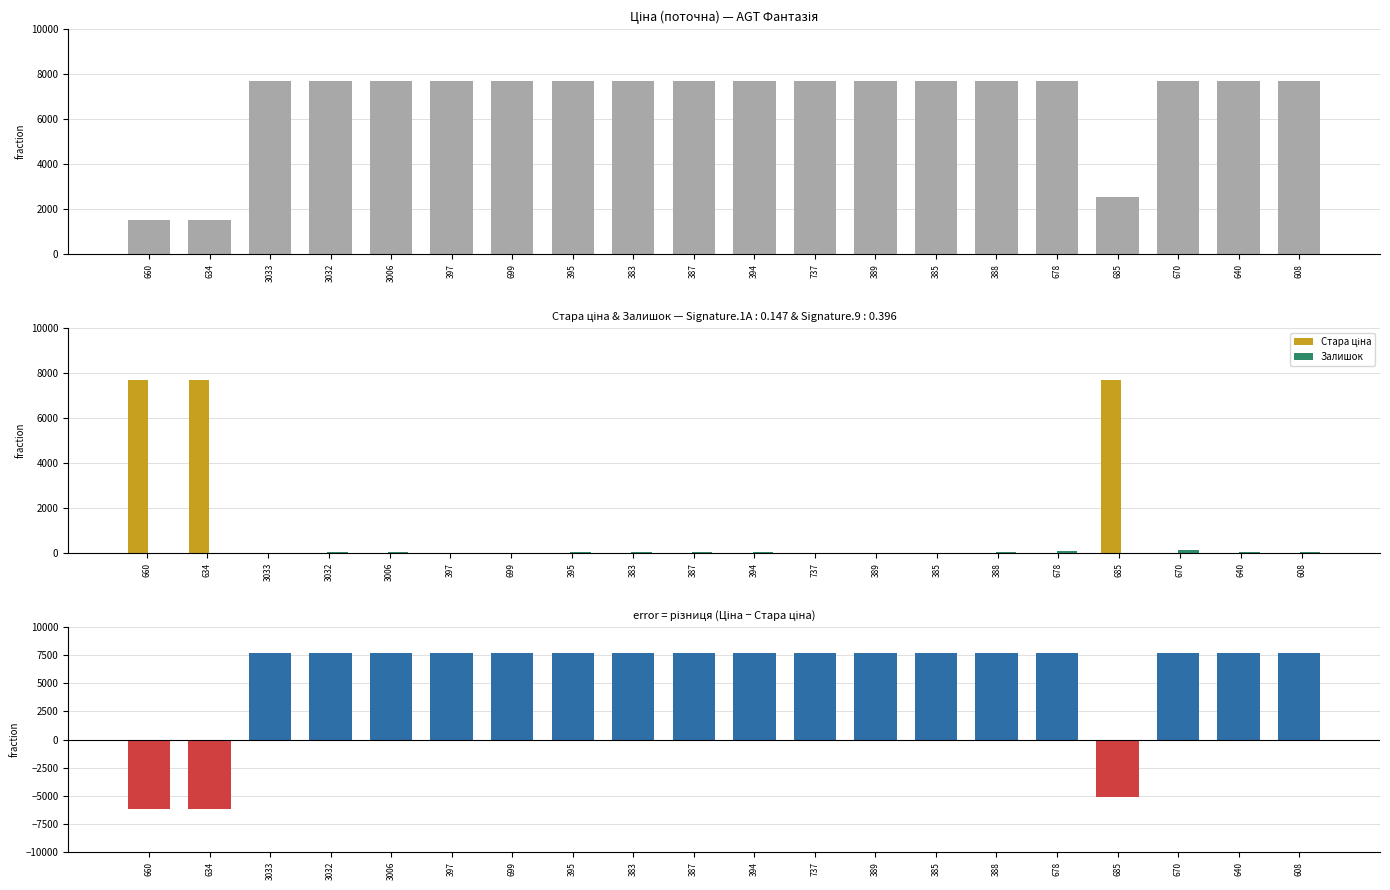

Reading left to right, what are all the values shown in this chart?

Ціна: 660=1526.8	634=1526.8	3033=7688.0	3032=7688.0	3006=7688.0	397=7688.0	699=7688.0	395=7688.0	383=7688.0	387=7688.0	394=7688.0	737=7688.0	389=7688.0	385=7688.0	388=7688.0	678=7688.0	685=2543.9	670=7688.0	640=7688.0	608=7688.0
Стара ціна: 660=7688.0	634=7688.0	3033=0.0	3032=0.0	3006=0.0	397=0.0	699=0.0	395=0.0	383=0.0	387=0.0	394=0.0	737=0.0	389=0.0	385=0.0	388=0.0	678=0.0	685=7688.0	670=0.0	640=0.0	608=0.0
Залишок: 660=16.0	634=4.0	3033=21.0	3032=29.0	3006=27.0	397=5.0	699=13.0	395=63.0	383=58.0	387=58.0	394=53.0	737=9.0	389=17.0	385=20.0	388=49.0	678=87.0	685=3.0	670=126.0	640=36.0	608=41.0
Різниця ціни: 660=-6161.1	634=-6161.1	3033=7688.0	3032=7688.0	3006=7688.0	397=7688.0	699=7688.0	395=7688.0	383=7688.0	387=7688.0	394=7688.0	737=7688.0	389=7688.0	385=7688.0	388=7688.0	678=7688.0	685=-5144.0	670=7688.0	640=7688.0	608=7688.0